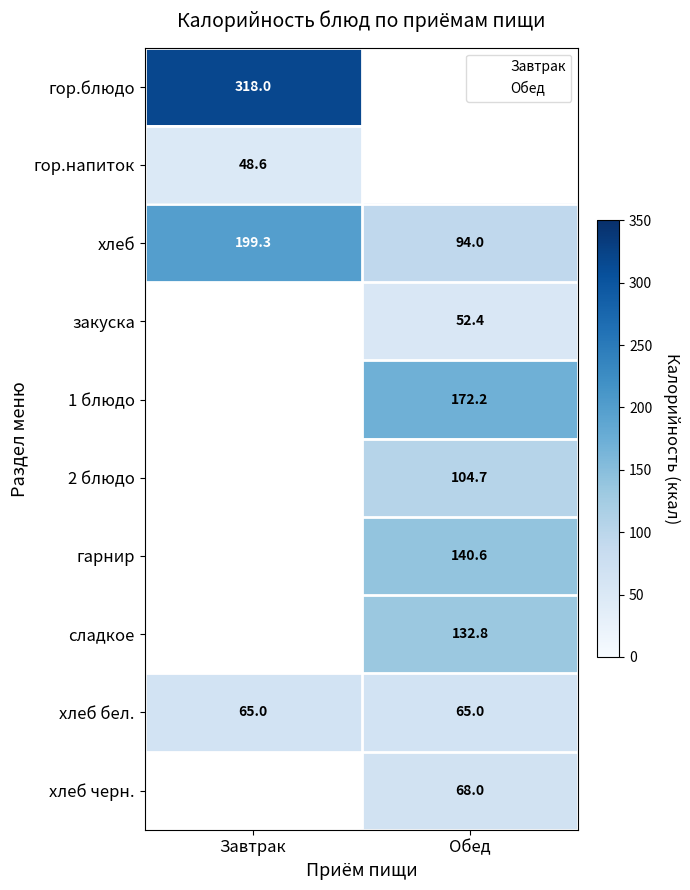

Is the value of Завтрак at хлеб greater than the value of Обед at гор.напиток?

Yes